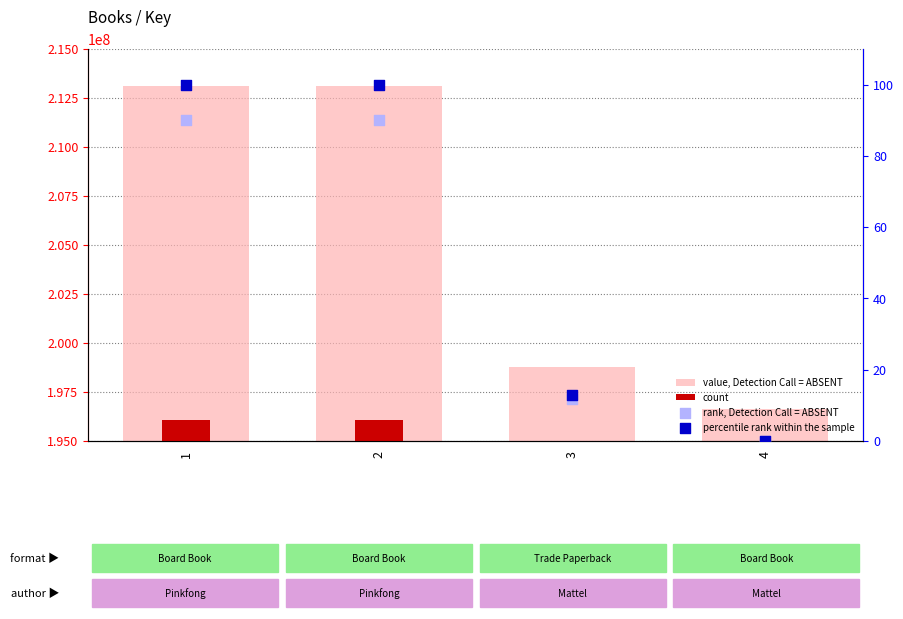

What is the total value across all series at 2?

409160711.0